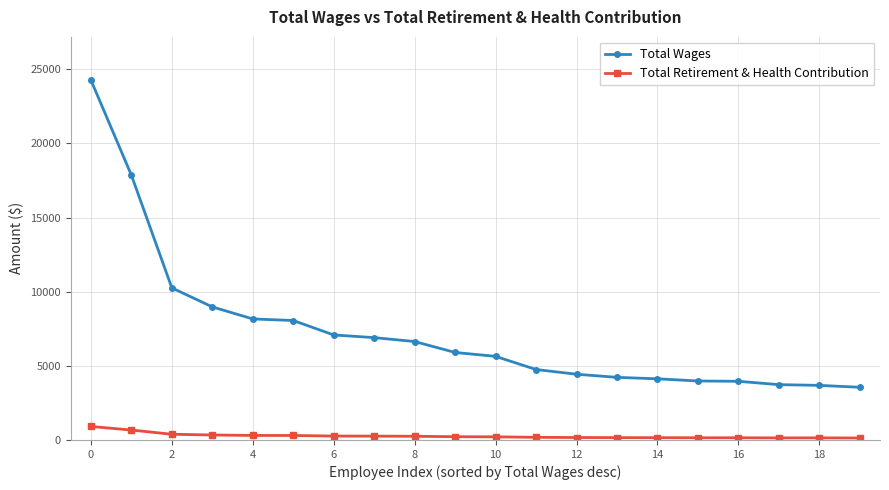

True or false: Total Retirement & Health Contribution and Total Wages cross at least once.

False